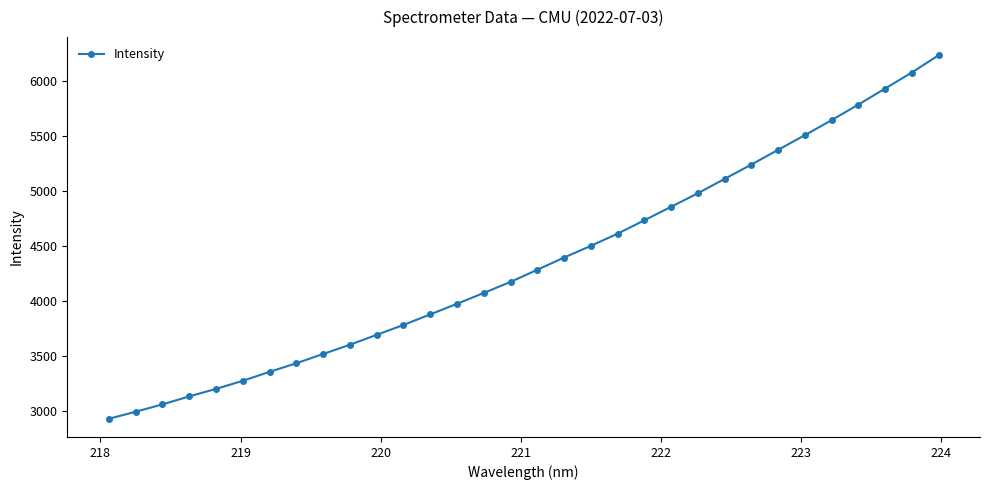

What is the sum of all values?

139269.2